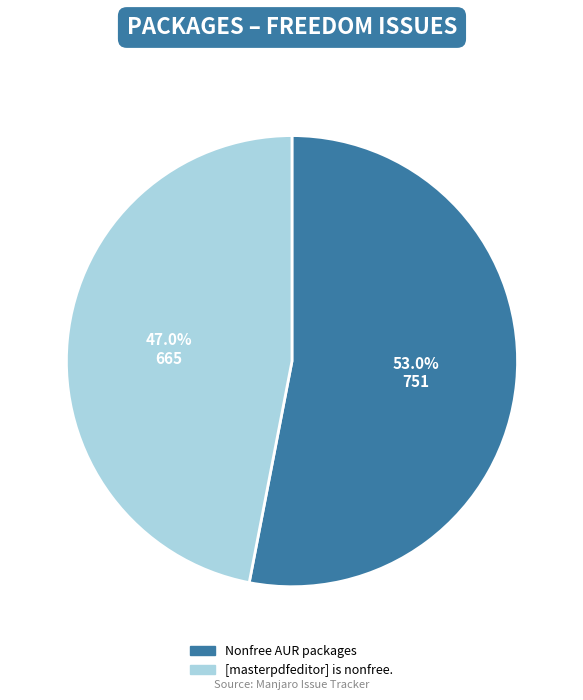

Is it true that Nonfree AUR packages is 53% of the pie?

True